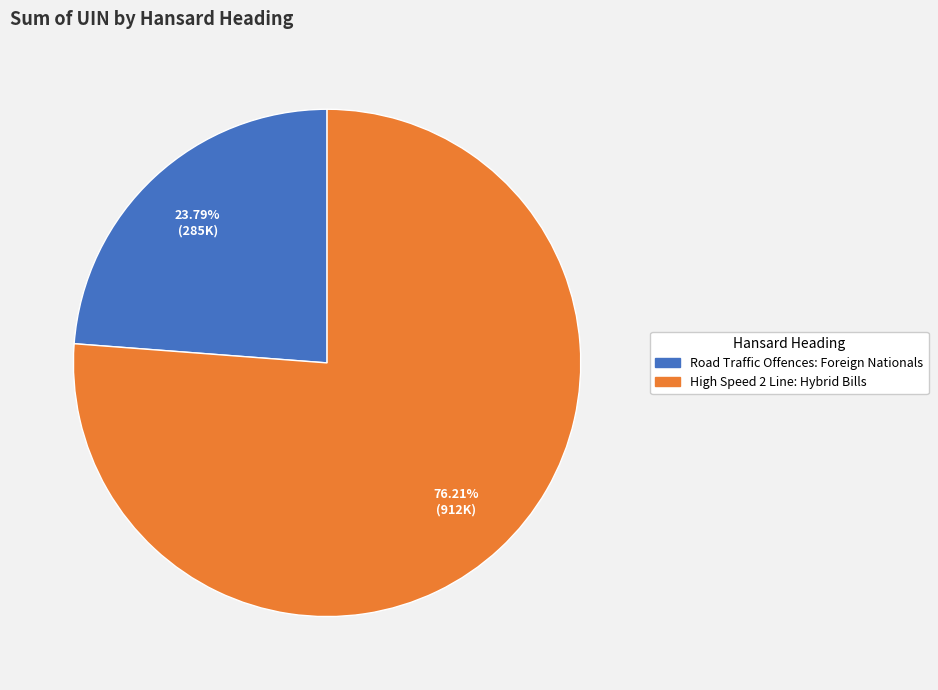

Which has a higher value, High Speed 2 Line: Hybrid Bills or Road Traffic Offences: Foreign Nationals?

High Speed 2 Line: Hybrid Bills